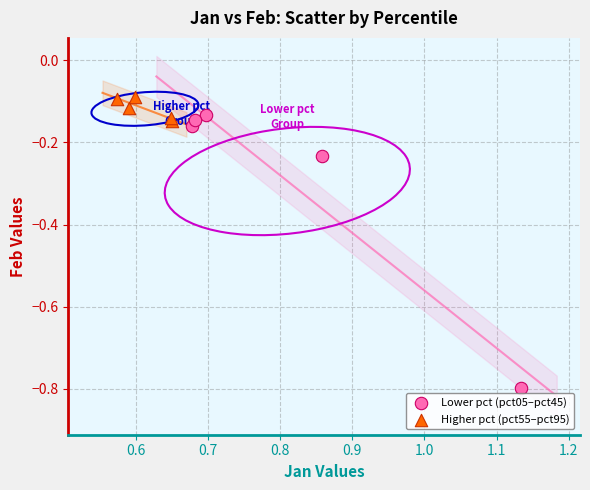

Which series reaches the minimum Y coordinate?

Lower pct (pct05–pct45)